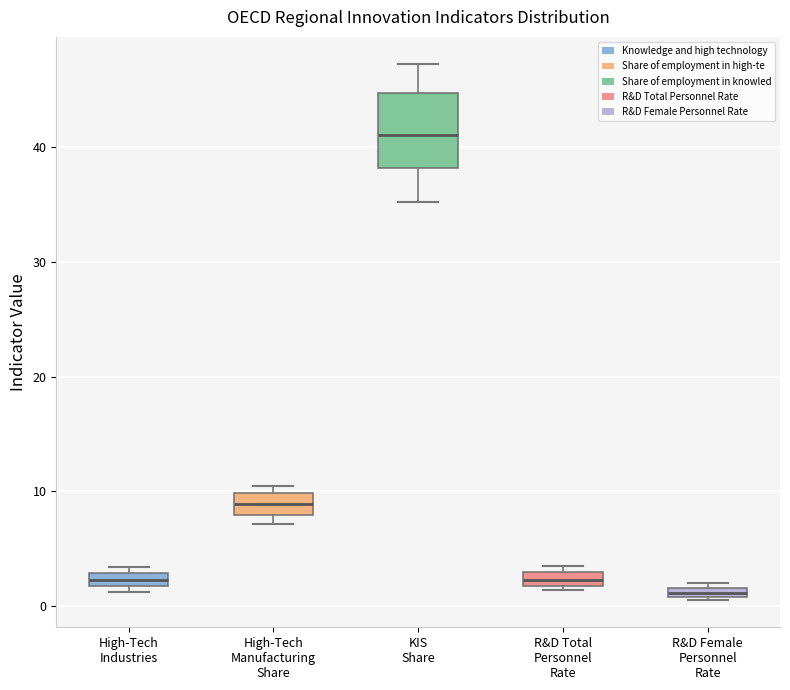

Where is the upper edge of the box for High-Tech Manufacturing Share on the y-axis? The values are not printed on the chart, so give them approximately, as read against the axis.

10